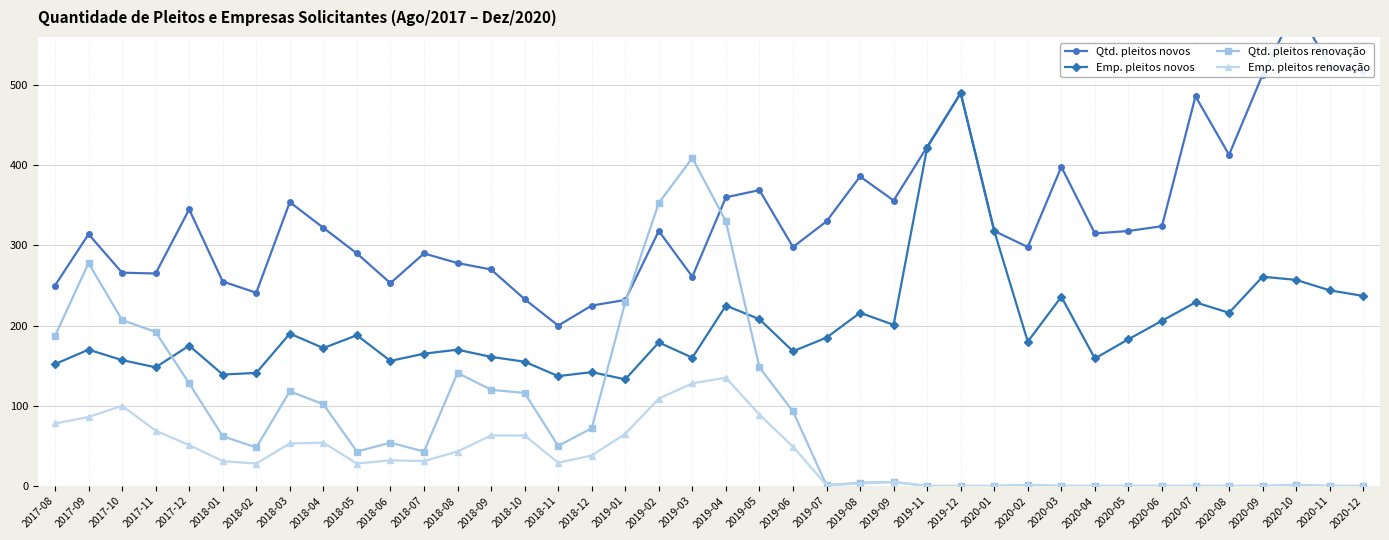

What is the sum of the Emp. pleitos novos values at 2019-02 and 2019-06?

347